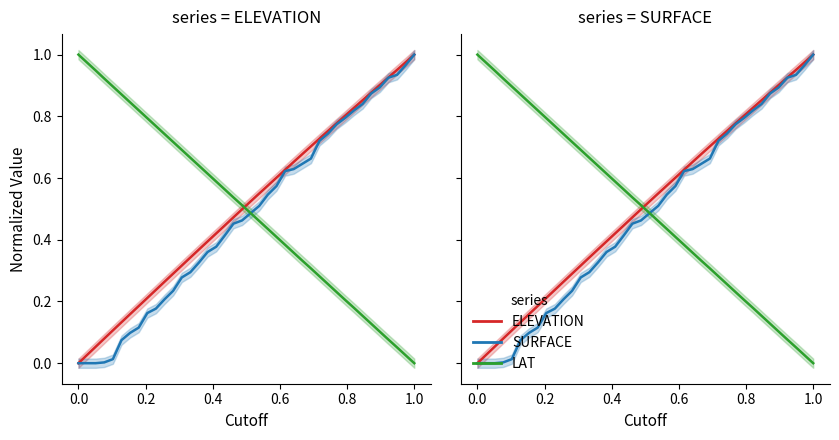

Is this an area chart (filled region under the line)?

No